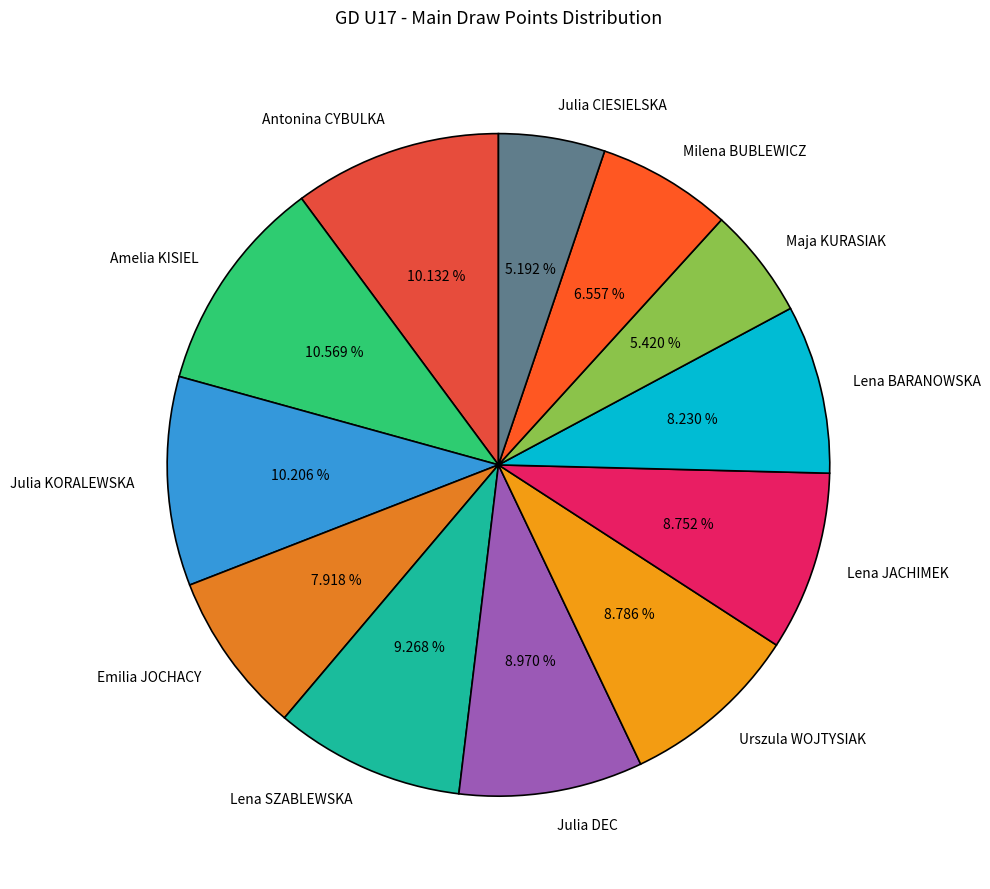

Between Lena SZABLEWSKA and Antonina CYBULKA, which is larger?

Antonina CYBULKA